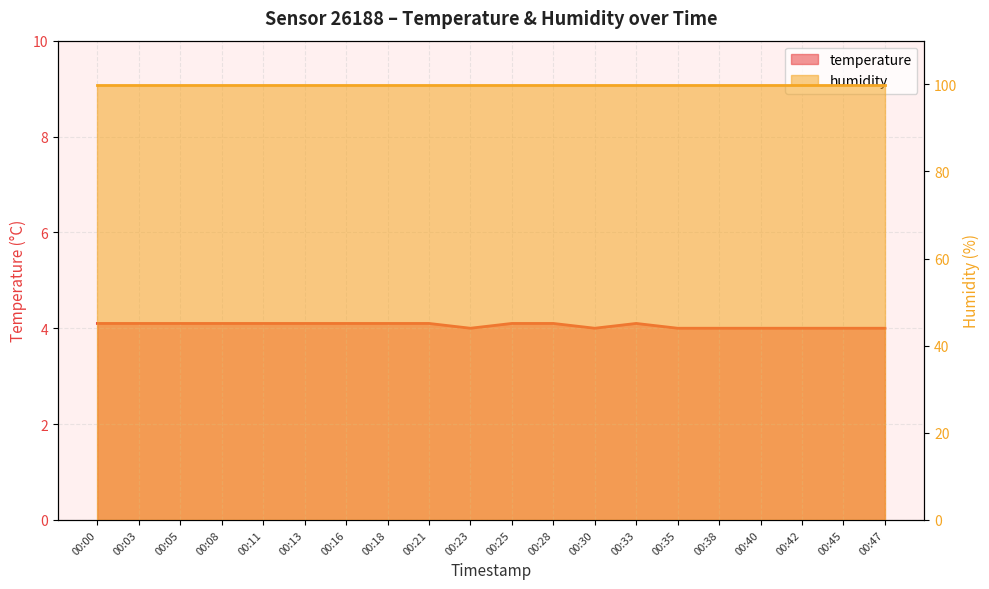

Rank the categories by value from lowest to highest.

00:23, 00:30, 00:35, 00:38, 00:40, 00:42, 00:45, 00:47, 00:00, 00:03, 00:05, 00:08, 00:11, 00:13, 00:16, 00:18, 00:21, 00:25, 00:28, 00:33